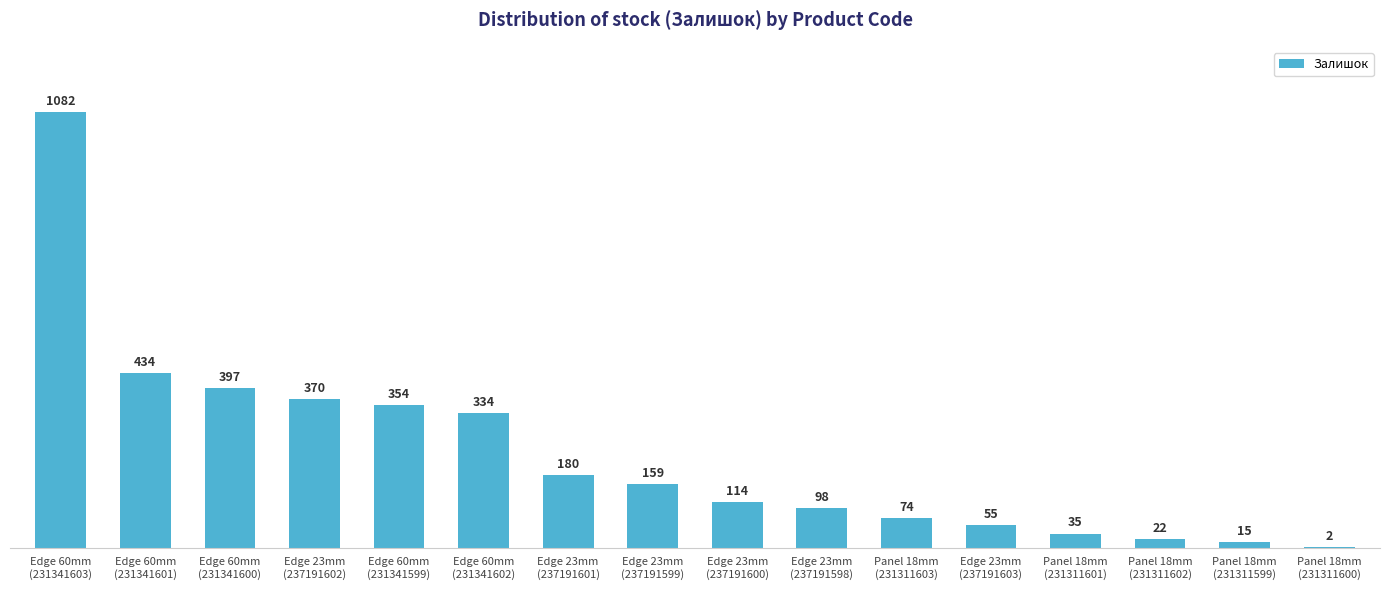

What is the maximum value shown in the chart?

1082